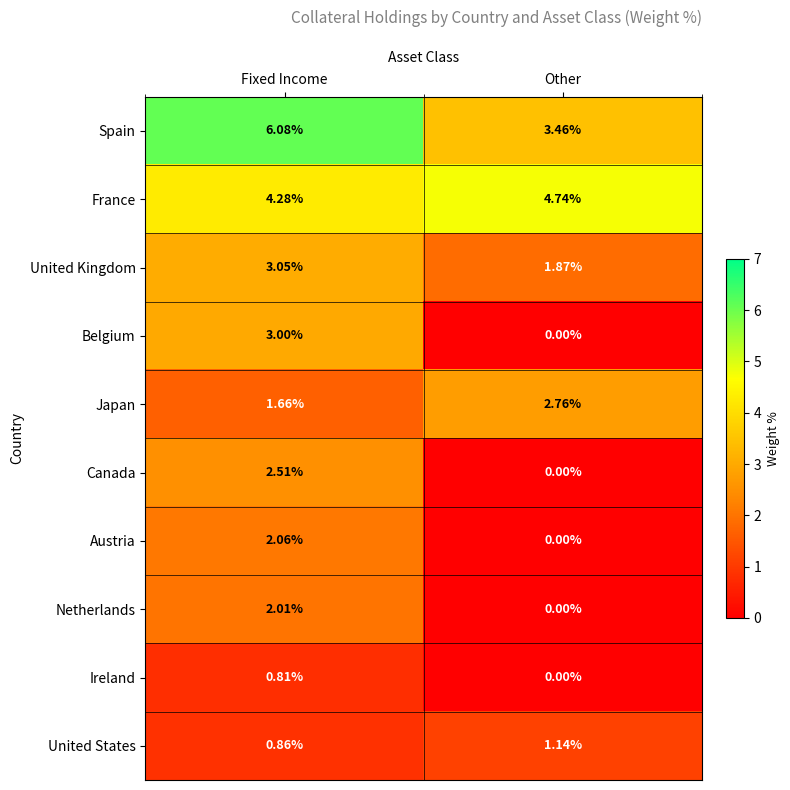

What is the greatest value displayed?

6.1